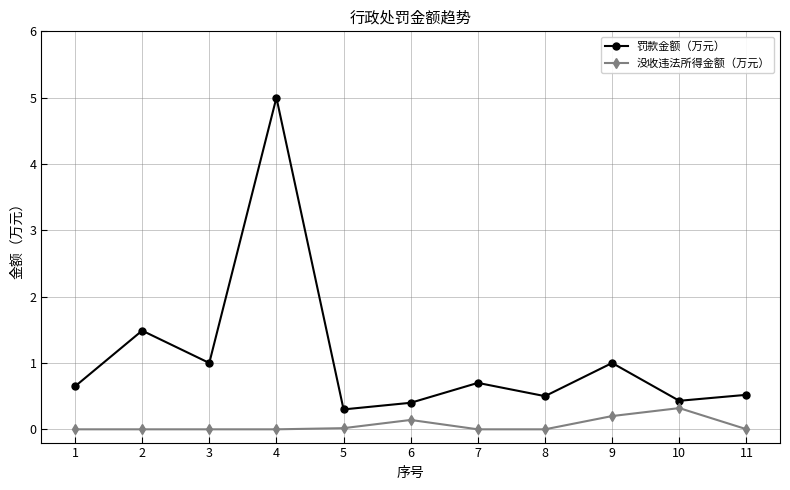

What is the value of the 没收违法所得金额（万元） point at the 9th from the left?

0.2